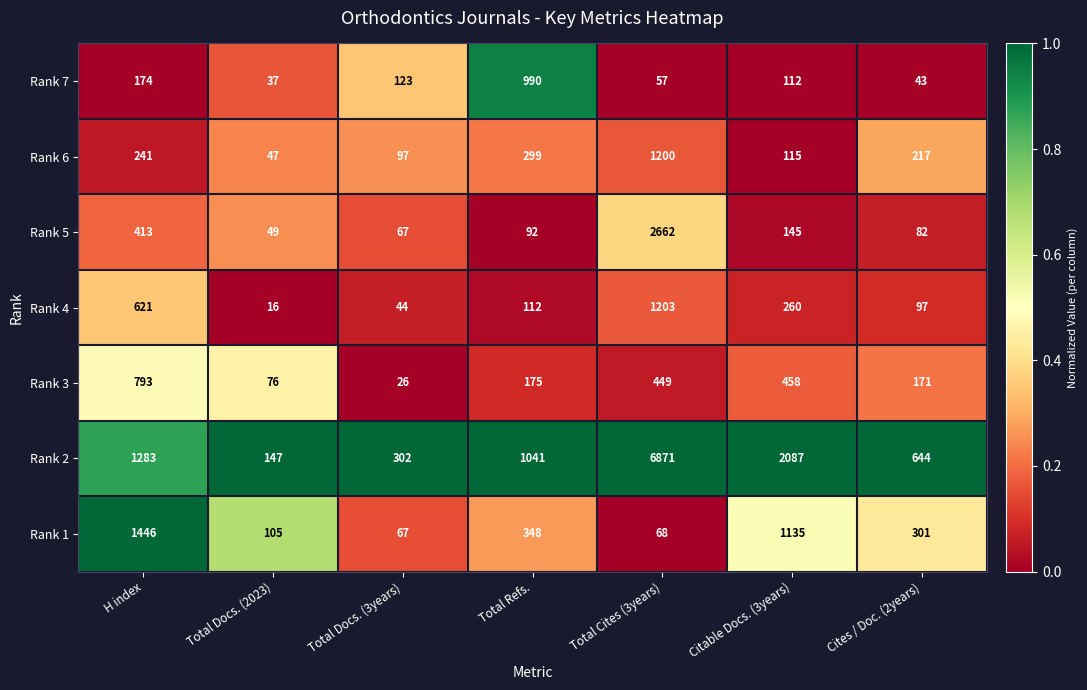

How many categories are shown in the chart?

7